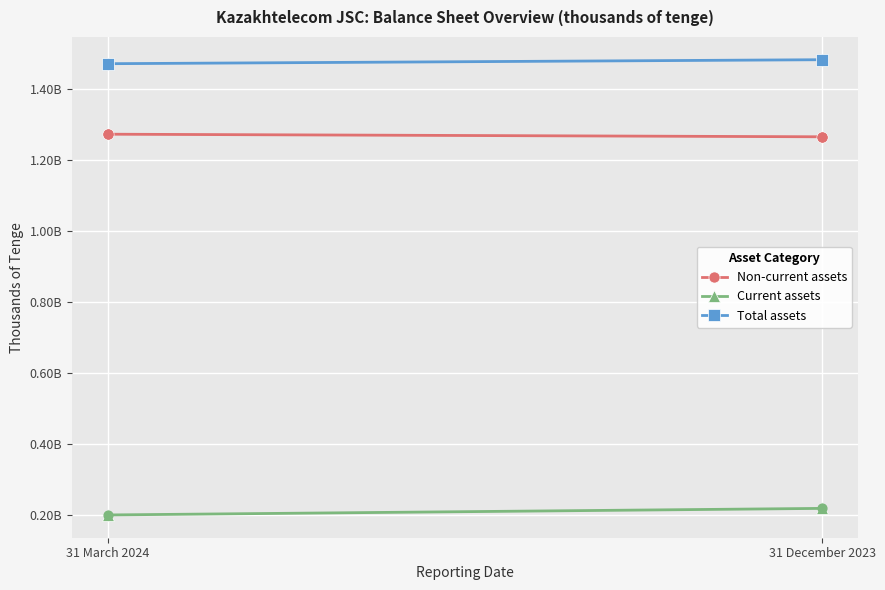

What are all the series names shown in the legend?

Non-current assets, Current assets, Total assets